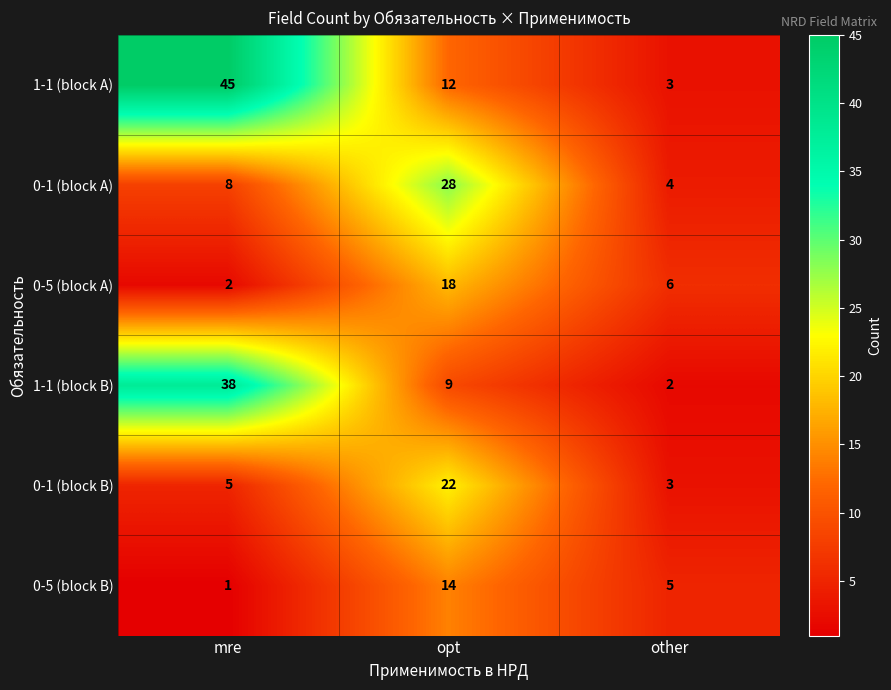

The value of 0-5 (block A) at opt is 25. True or false?

False